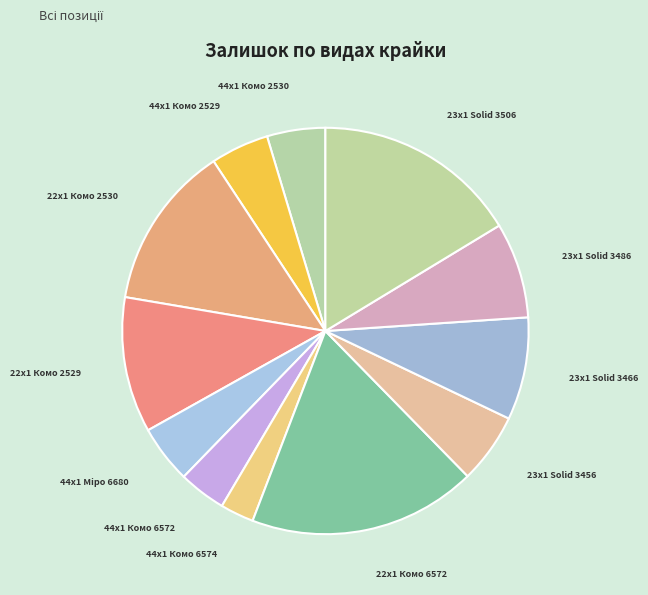

Does any single category account for the majority?

No